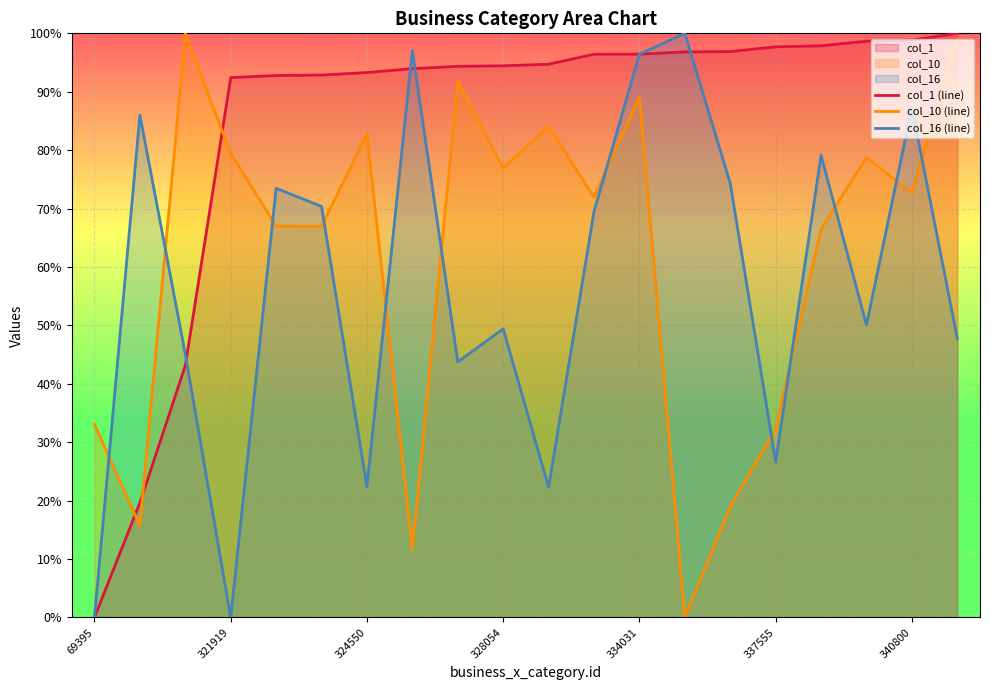

The col_1 (line) series shows 29.5 at 321919. True or false?

False